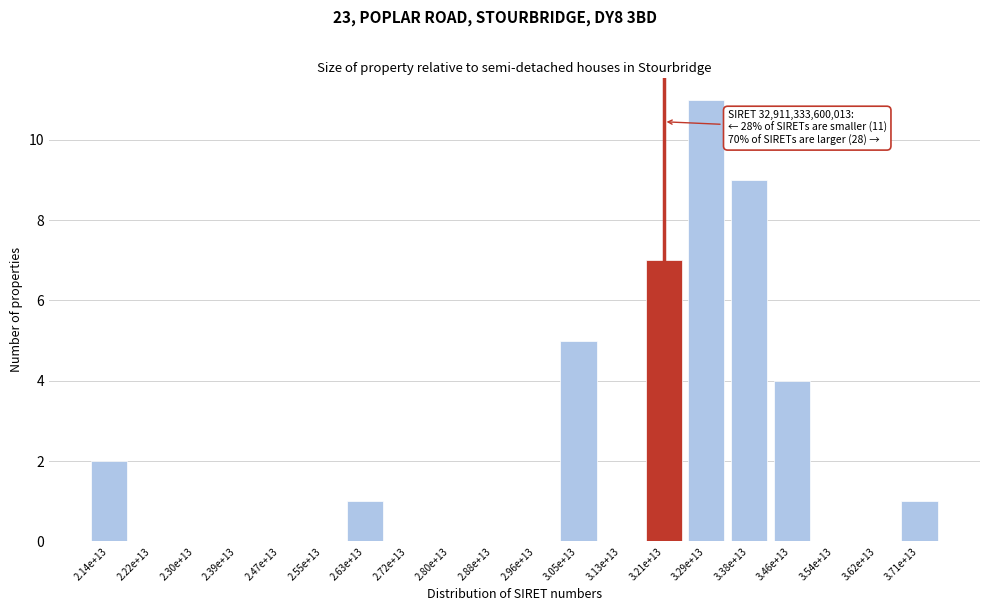

Reading right to left, extract all data points from this chart.

3.71e+13=1	3.62e+13=0	3.54e+13=0	3.46e+13=4	3.38e+13=9	3.29e+13=11	3.21e+13=7	3.13e+13=0	3.05e+13=5	2.96e+13=0	2.88e+13=0	2.80e+13=0	2.72e+13=0	2.63e+13=1	2.55e+13=0	2.47e+13=0	2.39e+13=0	2.30e+13=0	2.22e+13=0	2.14e+13=2